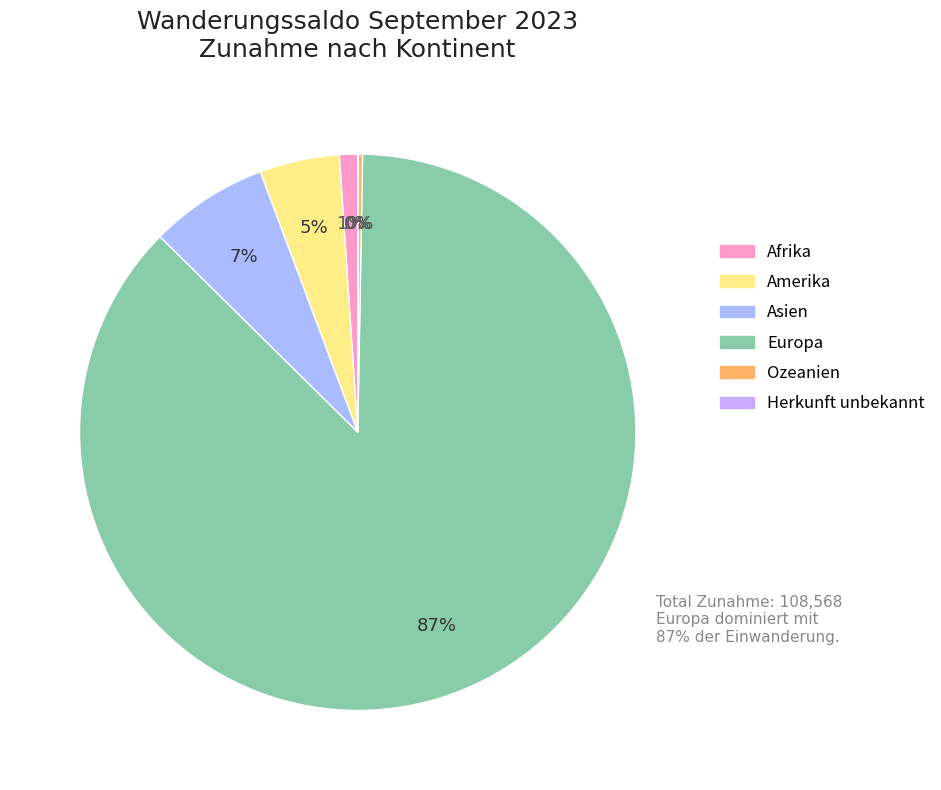

How many segments does this pie chart have?

6